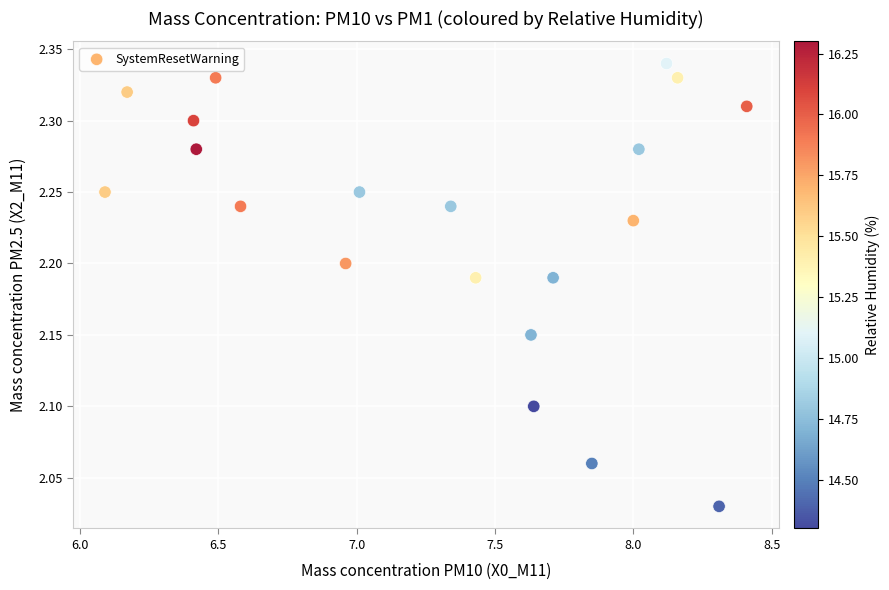

What is the range of Y values (max minus min)?

0.3